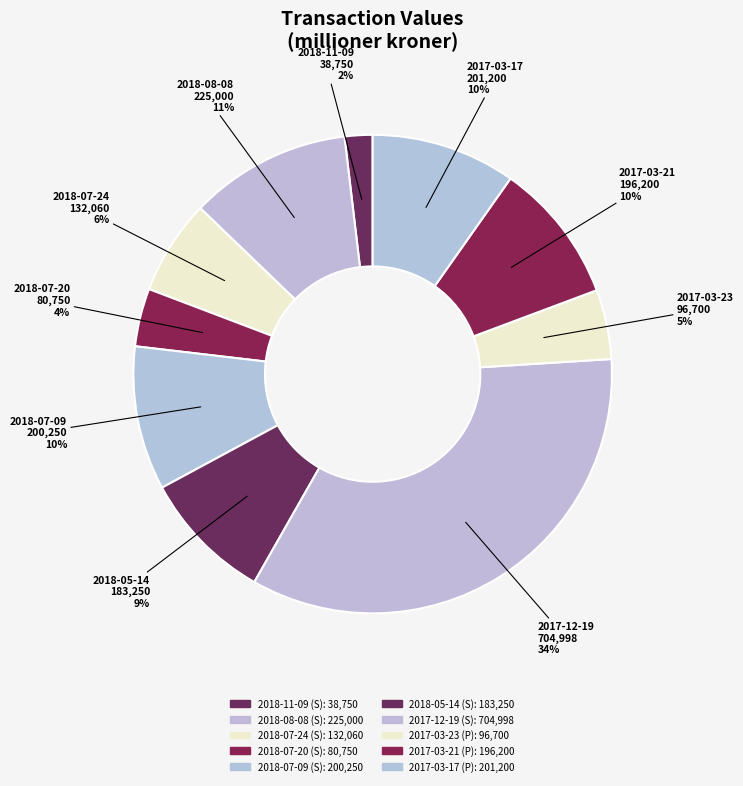

The 2018-07-24 (S) slice represents 1% of the pie. True or false?

False